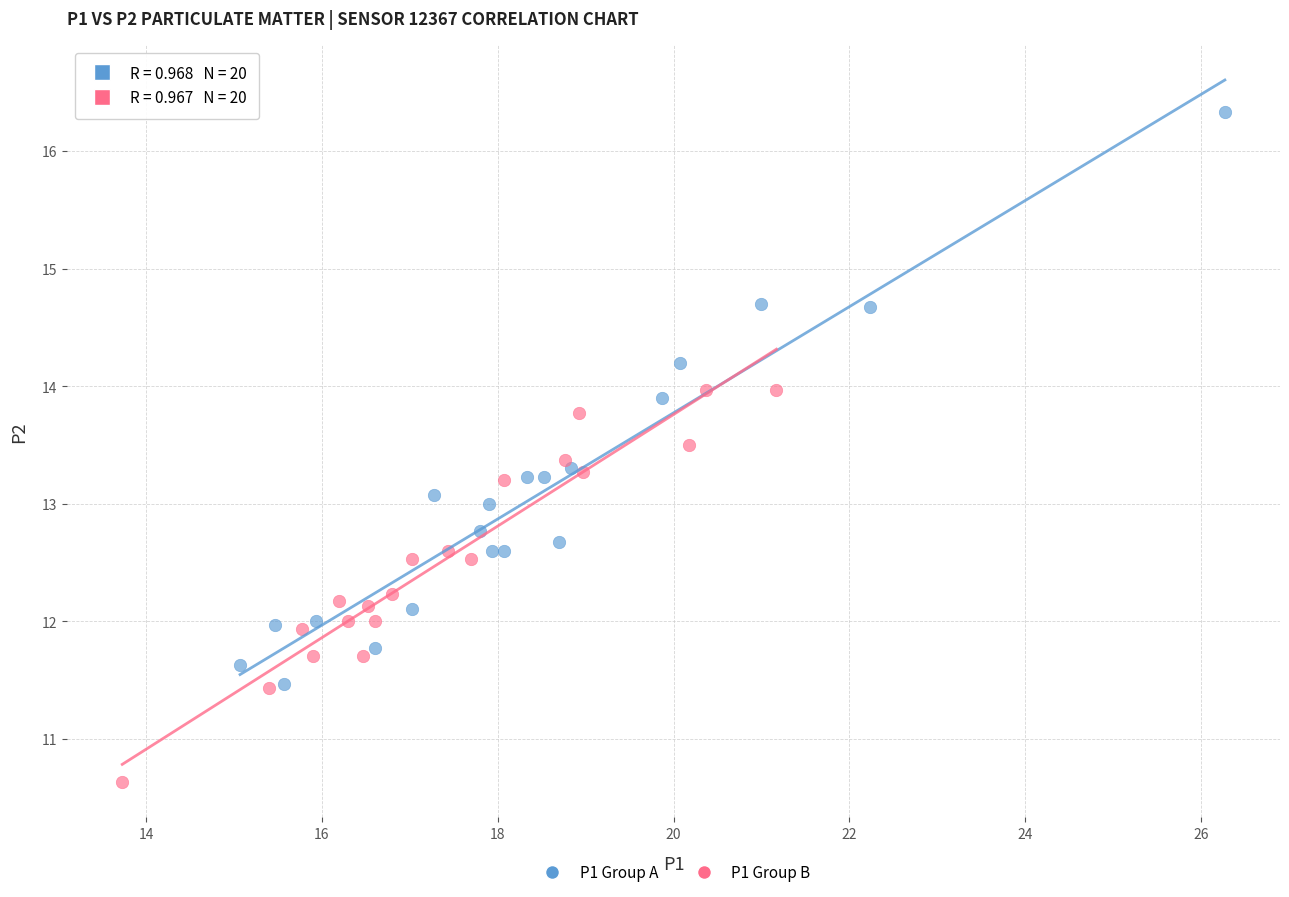

Which series has the widest spread of Y values?

P1 Group A